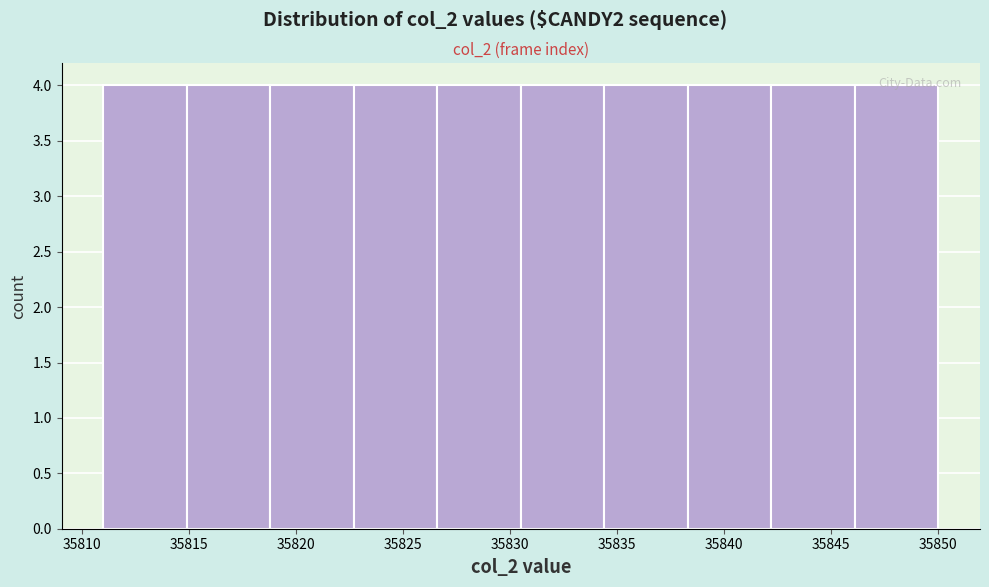

Reading left to right, transcribe this chart: for each bar, give the range it covers on the x-axis and its height. Neither the bar edges nor the heights are printed on the chart, so give them approximately, as read against the axes.

35811.0 to 35814.9: 4
35814.9 to 35818.8: 4
35818.8 to 35822.7: 4
35822.7 to 35826.6: 4
35826.6 to 35830.5: 4
35830.5 to 35834.4: 4
35834.4 to 35838.3: 4
35838.3 to 35842.2: 4
35842.2 to 35846.1: 4
35846.1 to 35850.0: 4